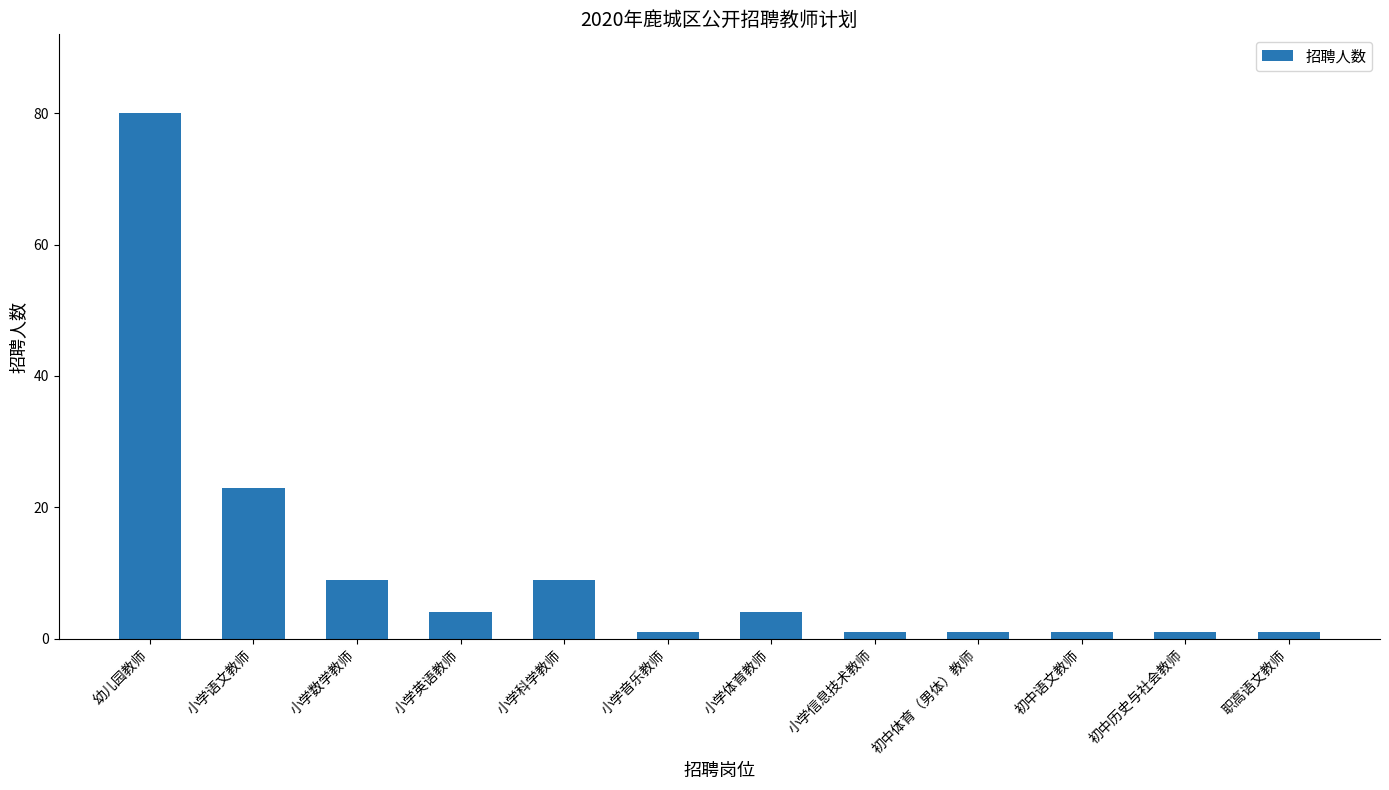

Reading left to right, list all the values displayed in this chart.

幼儿园教师=80	小学语文教师=23	小学数学教师=9	小学英语教师=4	小学科学教师=9	小学音乐教师=1	小学体育教师=4	小学信息技术教师=1	初中体育（男体）教师=1	初中语文教师=1	初中历史与社会教师=1	职高语文教师=1